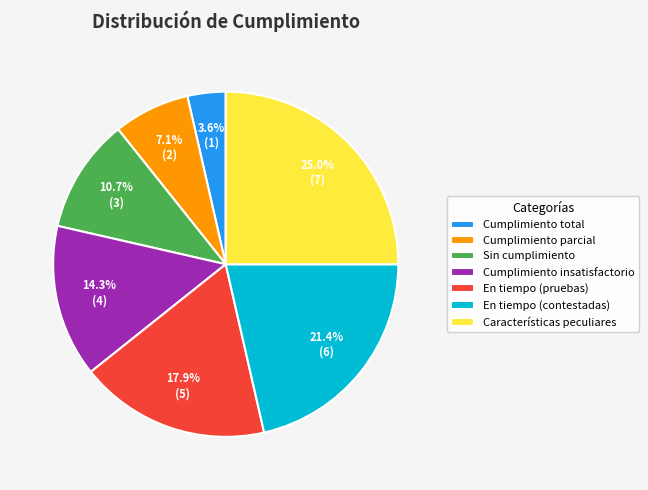

Does any single category account for the majority?

No